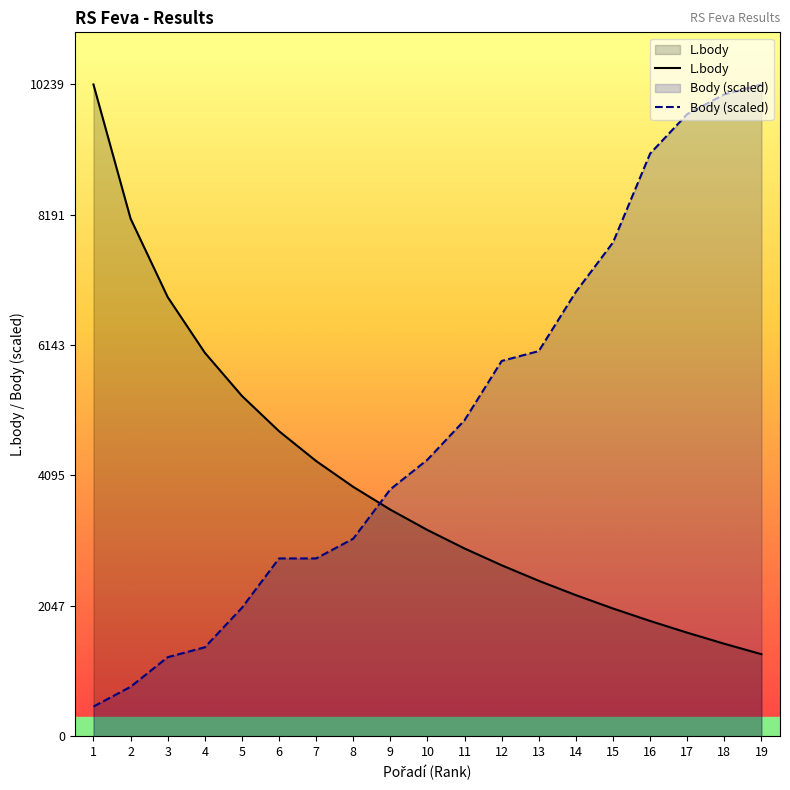

Which series has the largest total across all categories?

Body (scaled)